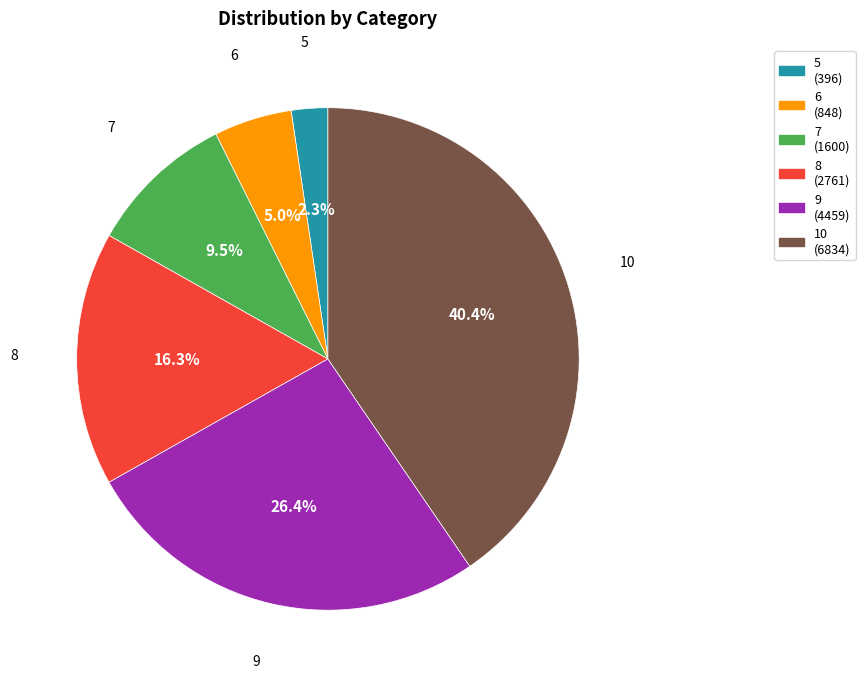

Which has a higher value, 8 (2761) or 5 (396)?

8 (2761)